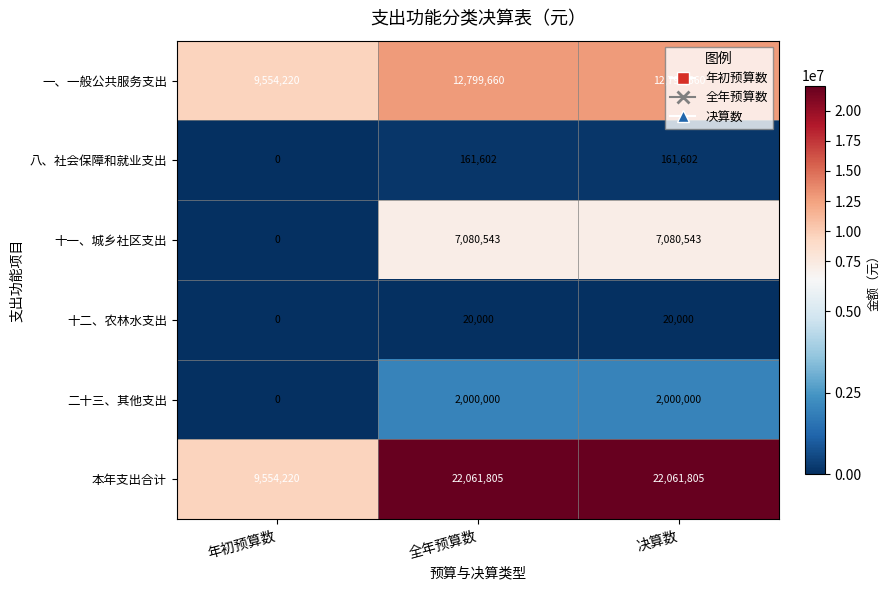

What value does the 一、一般公共服务支出 series have at 年初预算数, to the nearest 100?

9554200